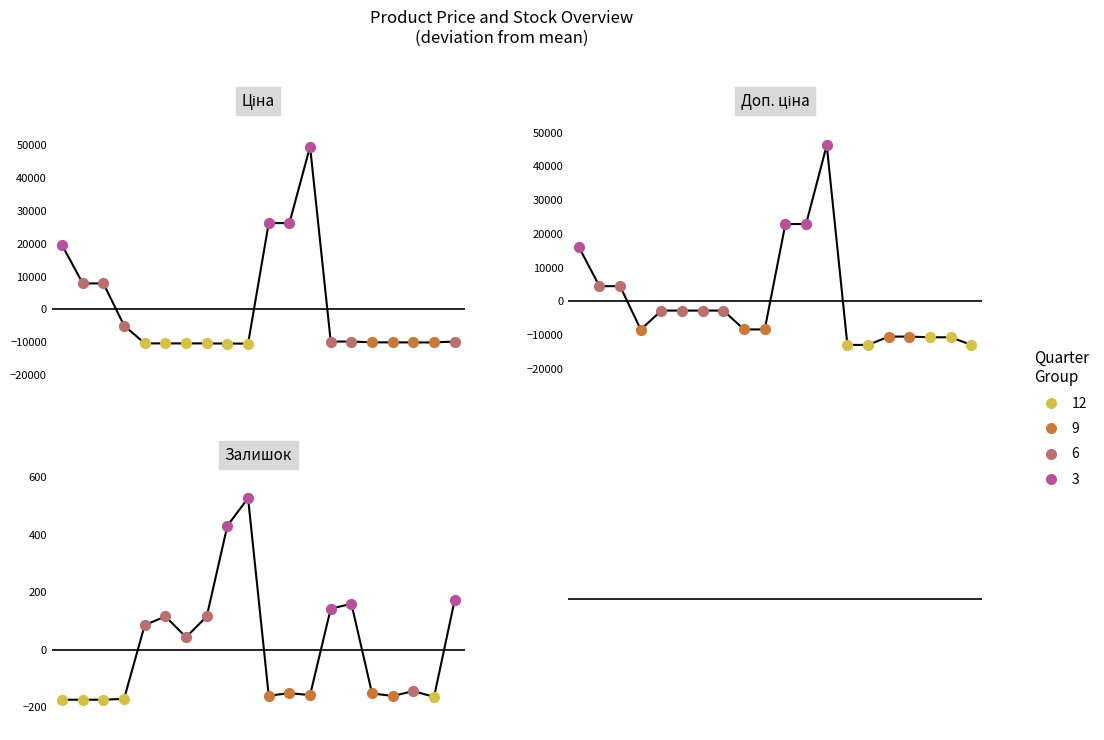

At which category is the sum across all series the highest?

12